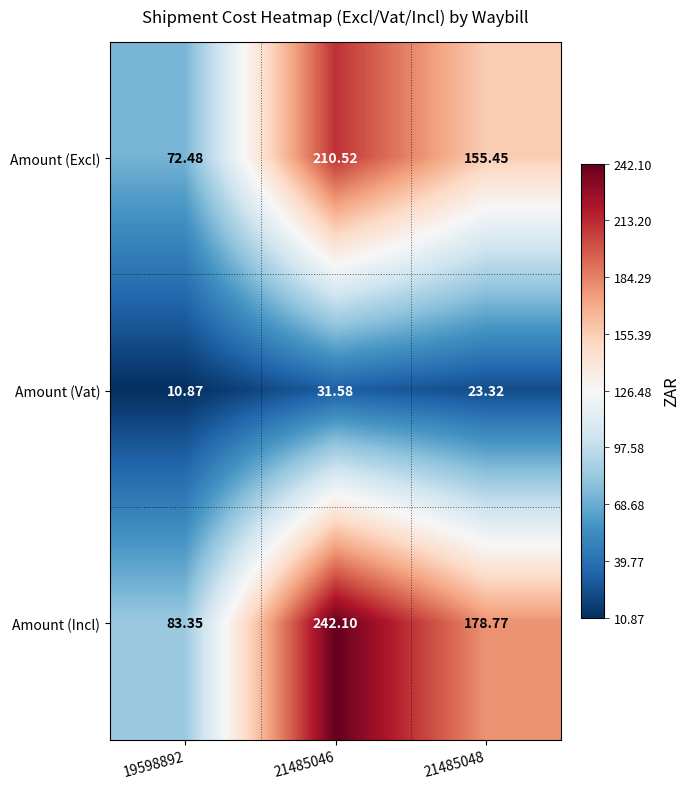

At 21485048, list the series in order from smallest to largest.

Amount (Vat), Amount (Excl), Amount (Incl)